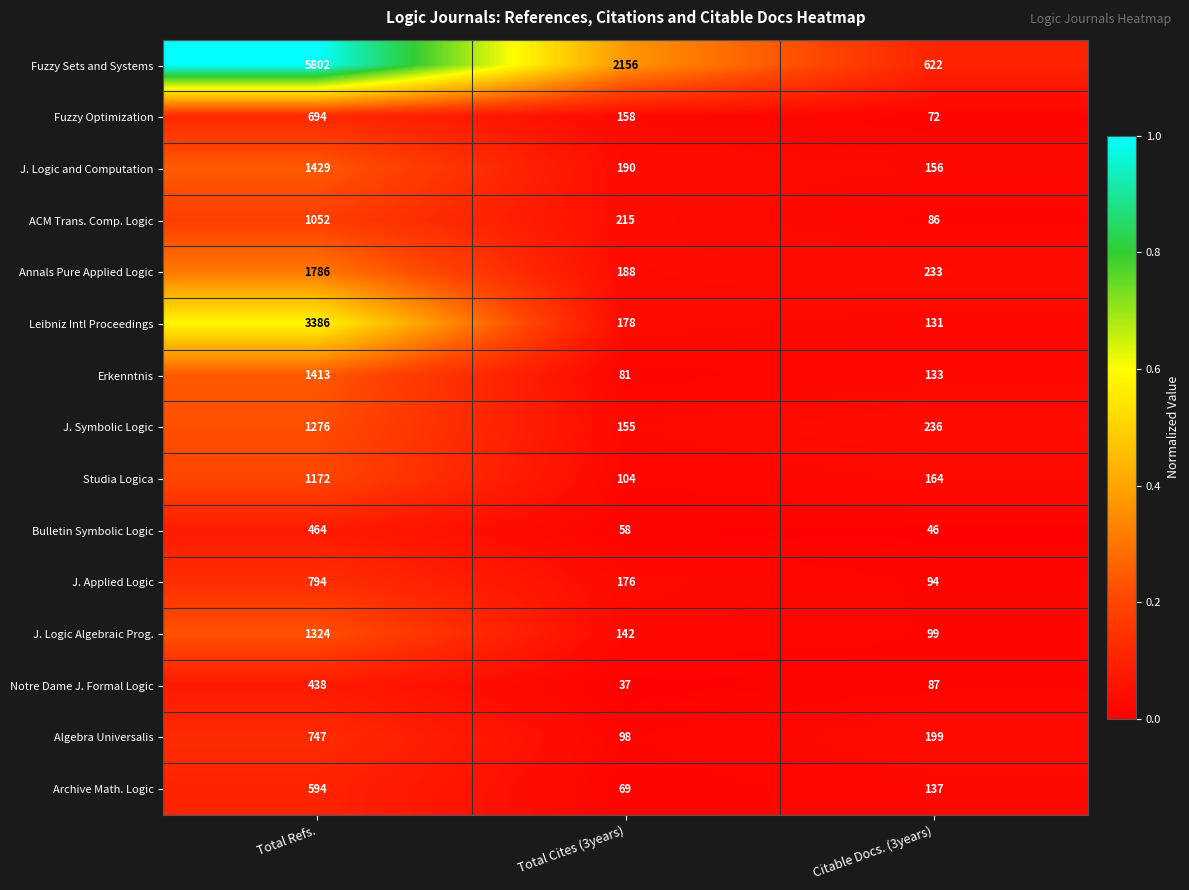

The Fuzzy Sets and Systems series shows 622 at Citable Docs. (3years). True or false?

True